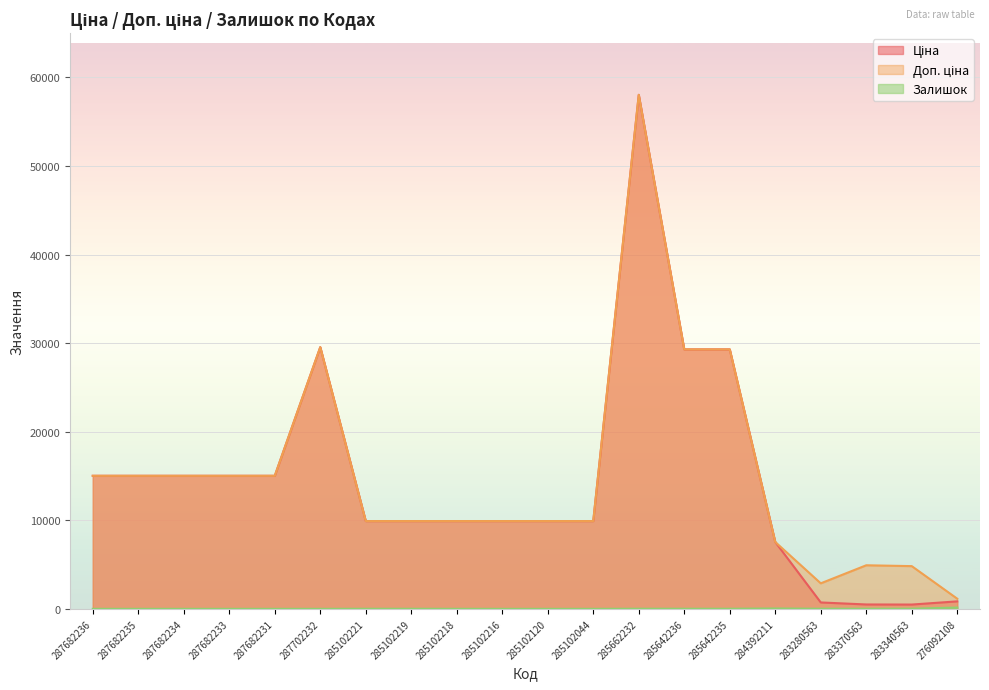

At 284392211, list the series in order from largest to smallest.

Ціна, Доп. ціна, Залишок